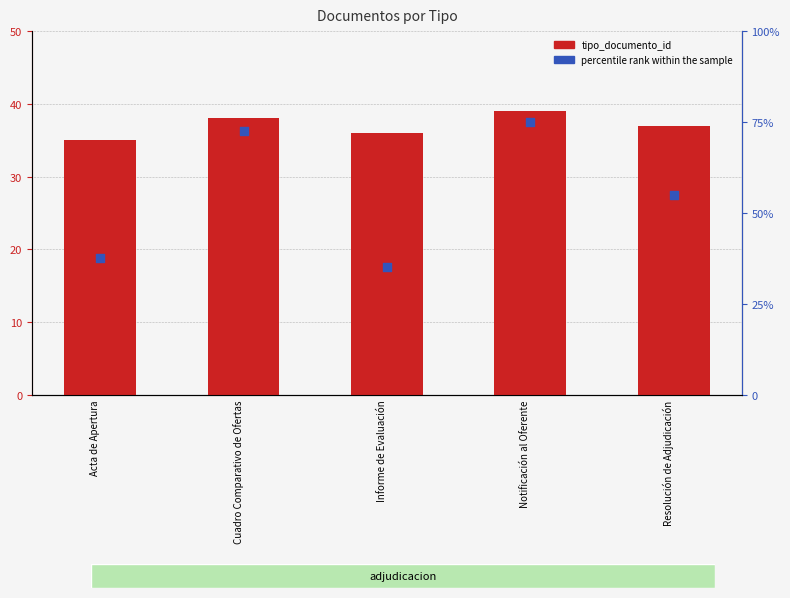

Which series contains the lowest Y value?

tipo_documento_id